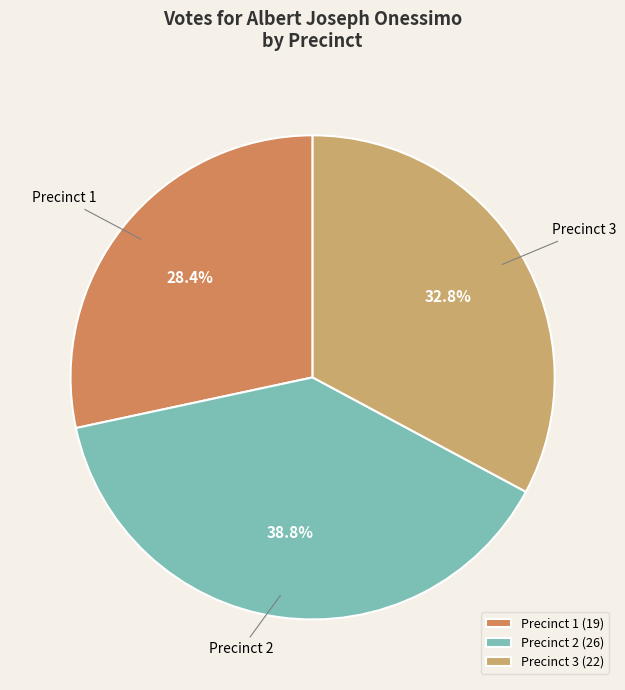

Is the sum of Precinct 3 and Precinct 1 greater than half?

Yes